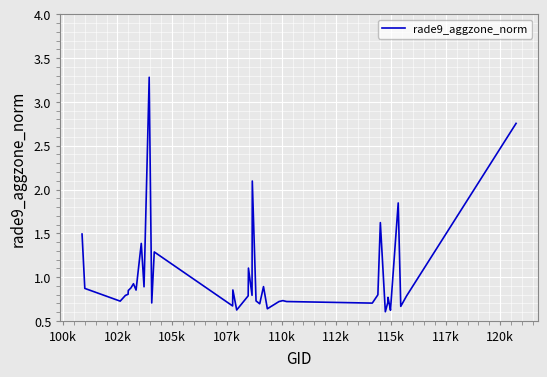

What is the greatest value displayed?

3.3